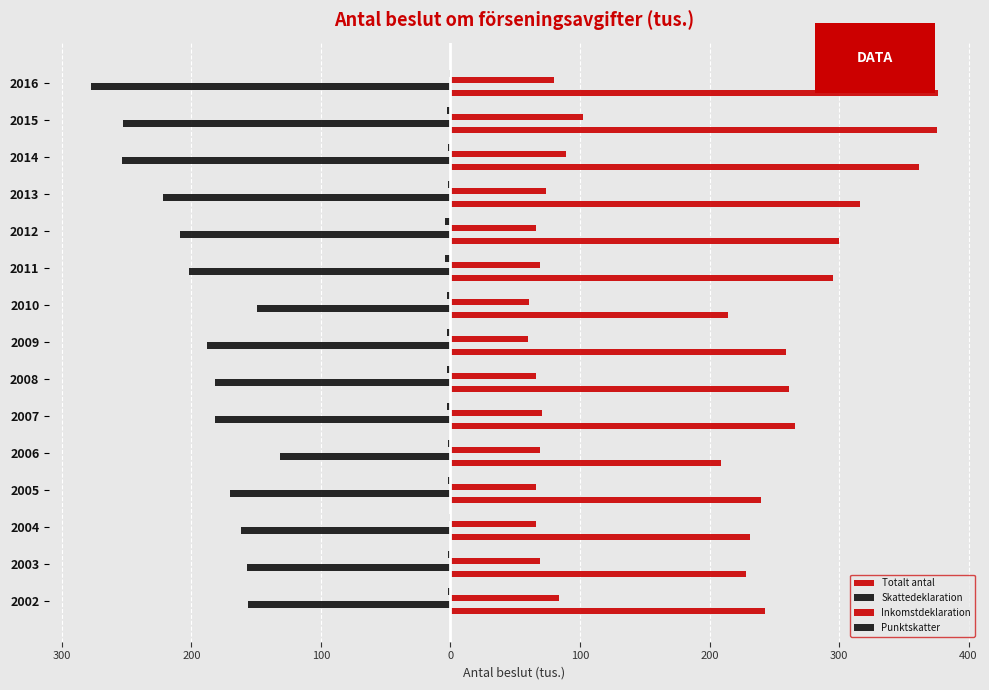

What is the maximum value shown in the chart?

376.2